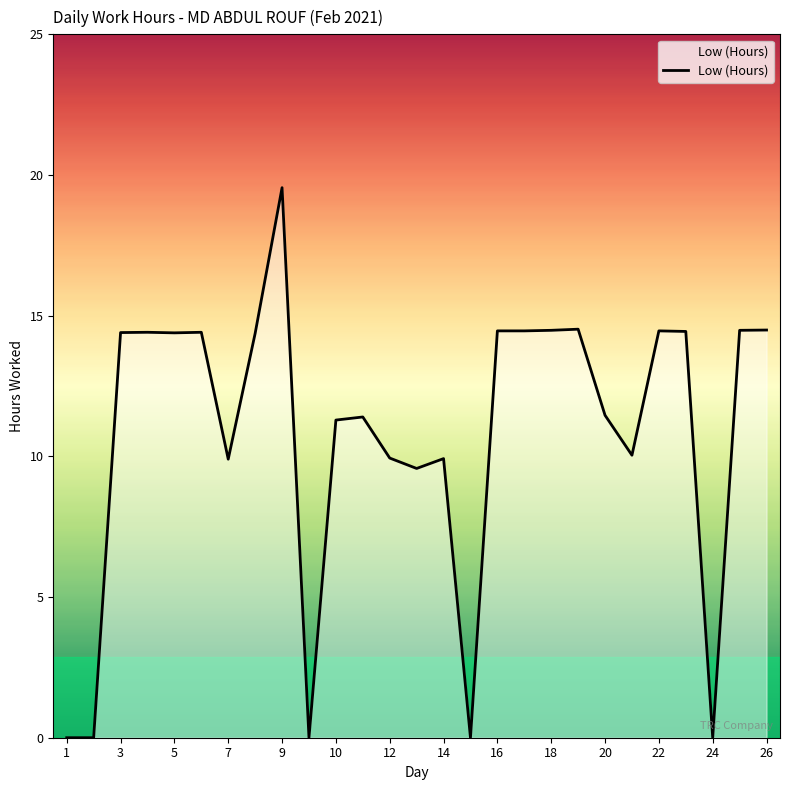

What is the greatest value displayed?

19.6